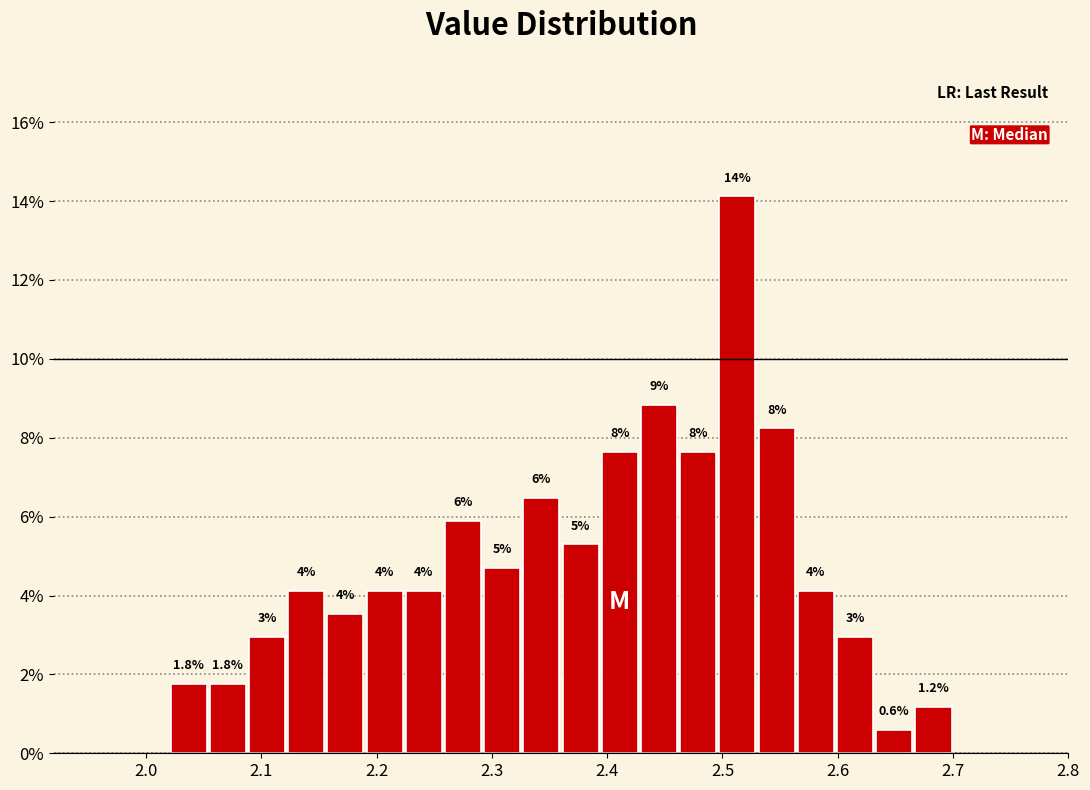

Read against the x-axis, roughly where is the centre of the tallest bar?

2.51